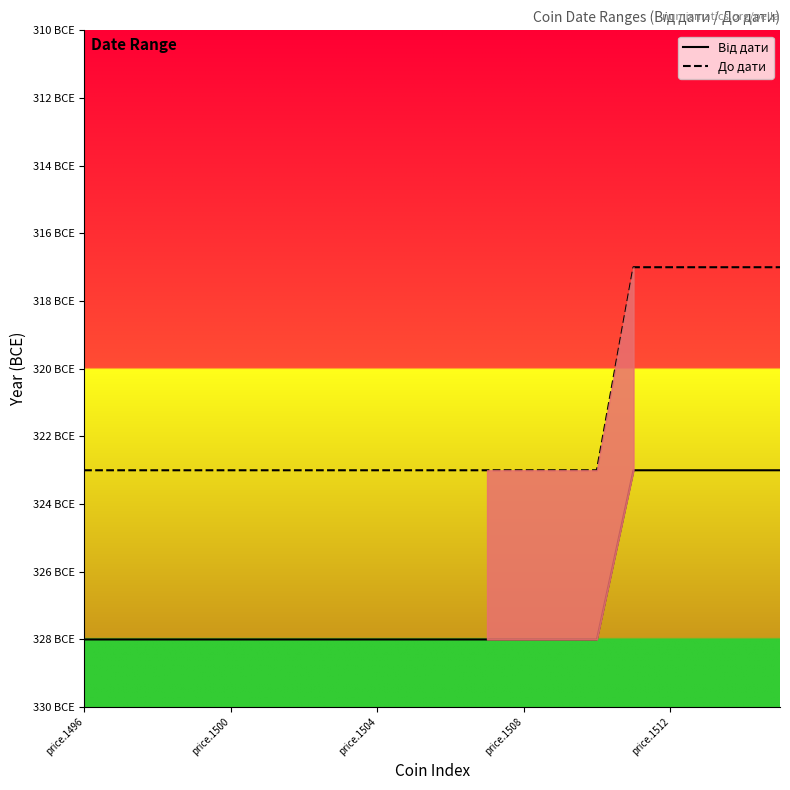

Is this an area chart (filled region under the line)?

Yes